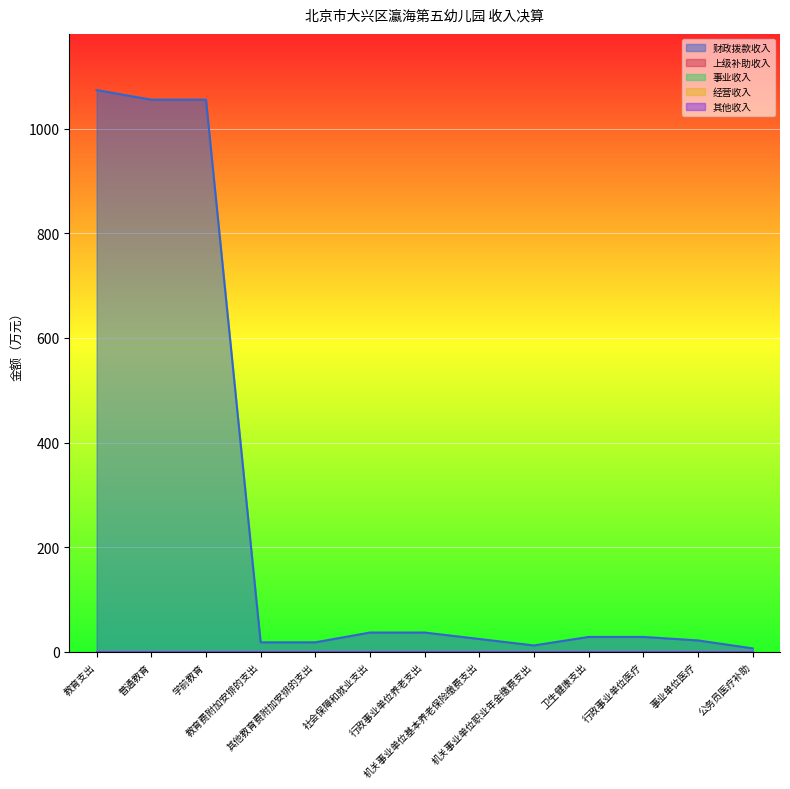

Reading right to left, what are all the values shown in this chart?

财政拨款收入: 6.7	21.9	28.6	28.6	12.3	24.7	37.0	37.0	18.3	18.3	1055.2	1055.2	1073.5
上级补助收入: 0.0	0.0	0.0	0.0	0.0	0.0	0.0	0.0	0.0	0.0	0.0	0.0	0.0
事业收入: 0.0	0.0	0.0	0.0	0.0	0.0	0.0	0.0	0.0	0.0	0.0	0.0	0.0
经营收入: 0.0	0.0	0.0	0.0	0.0	0.0	0.0	0.0	0.0	0.0	0.0	0.0	0.0
其他收入: 0.0	0.0	0.0	0.0	0.0	0.0	0.0	0.0	0.0	0.0	0.0	0.0	0.0